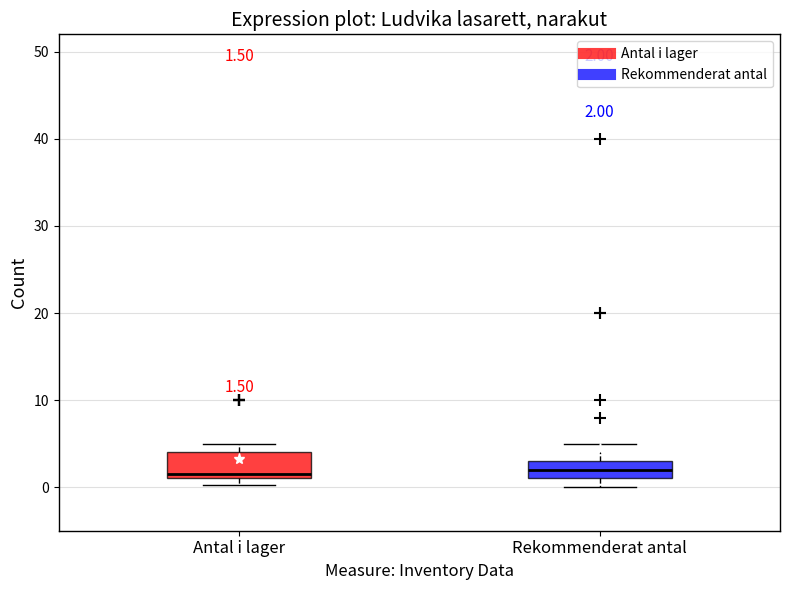

Comparing the boxes themselves (not the whiskers), which one is the tallest?

Antal i lager